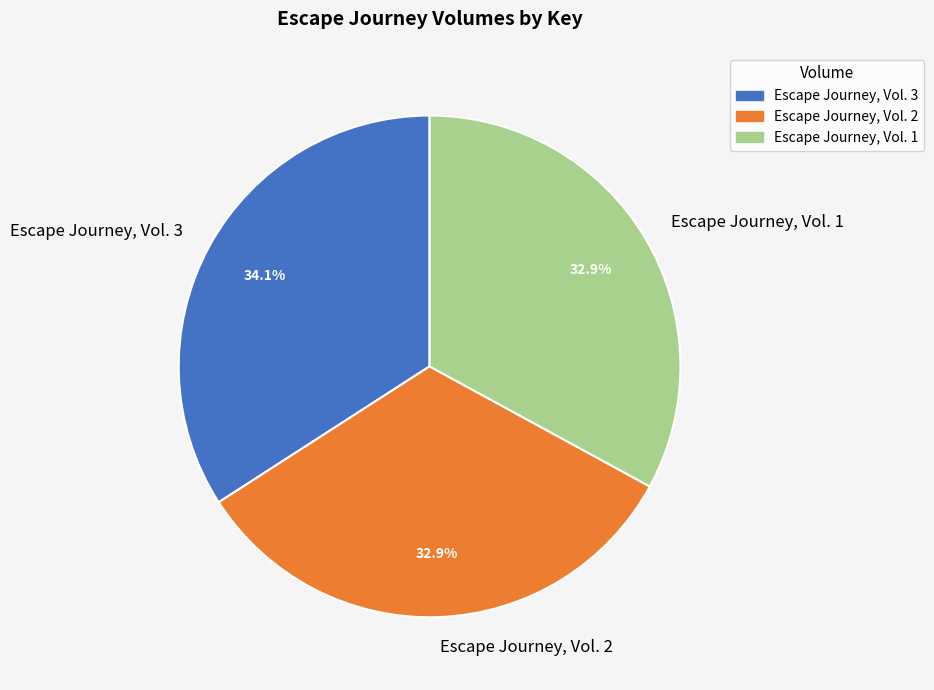

How many slices are in this pie chart?

3